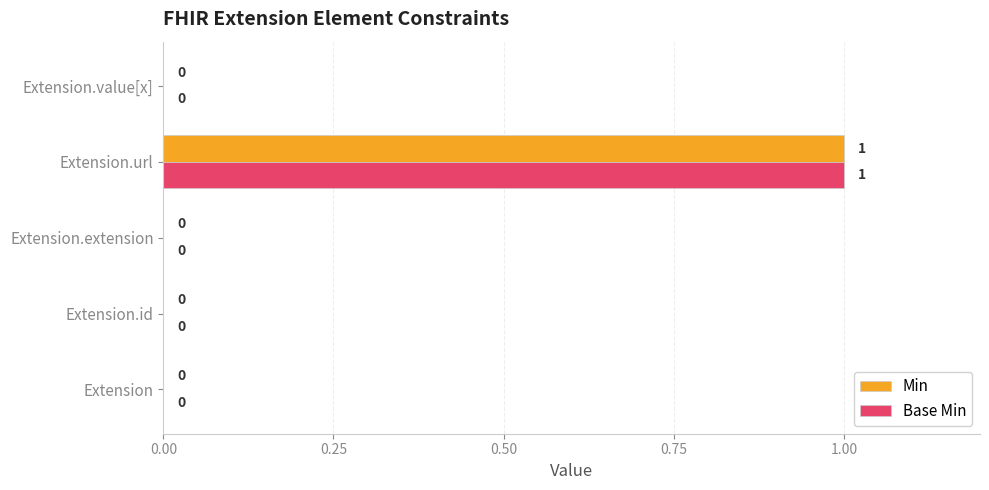

How many values in the Base Min series exceed 0?

1